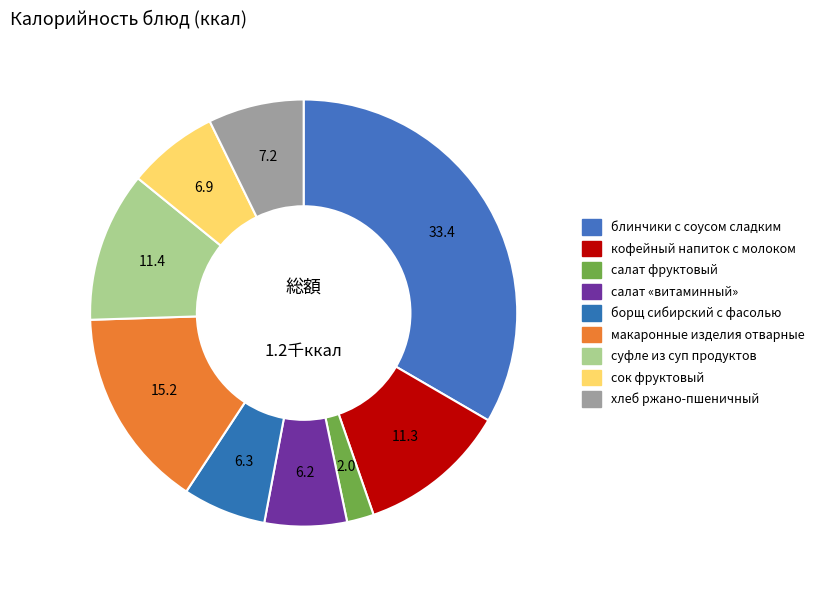

True or false: блинчики с соусом сладким accounts for 33% of the total.

True